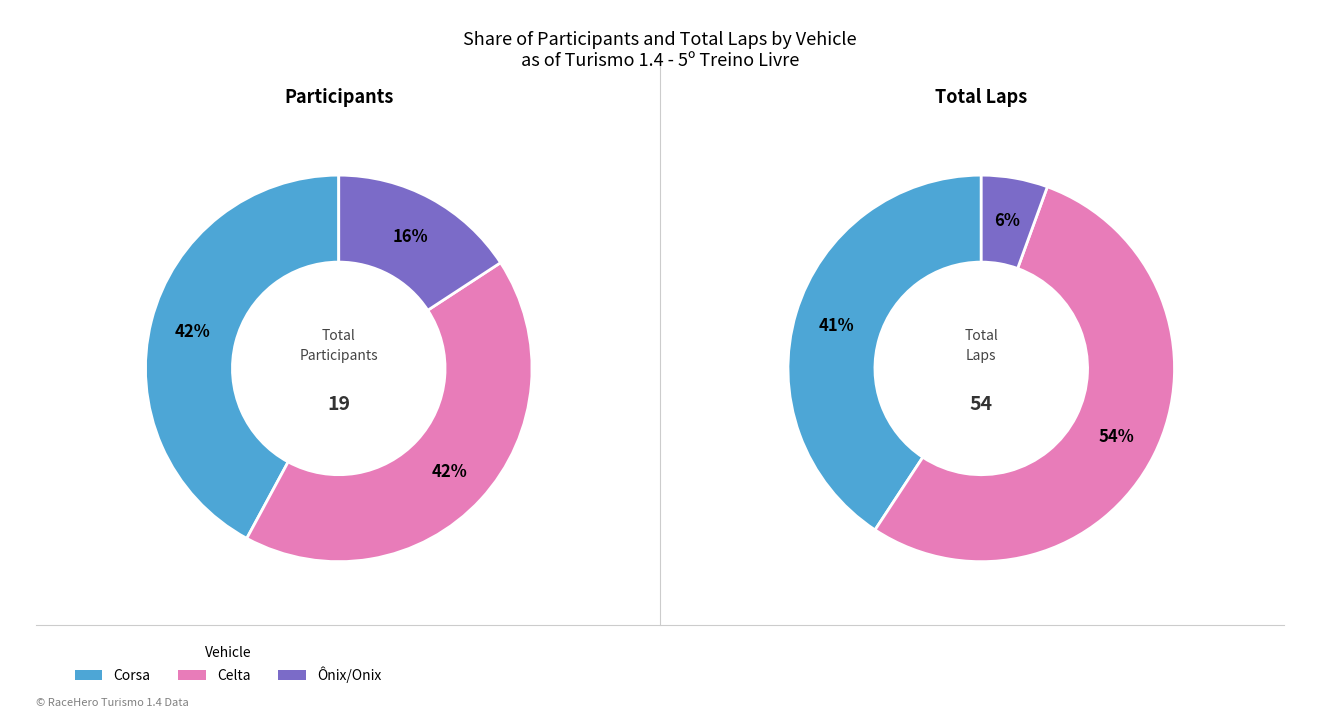

The Onix slice represents 28% of the pie. True or false?

False